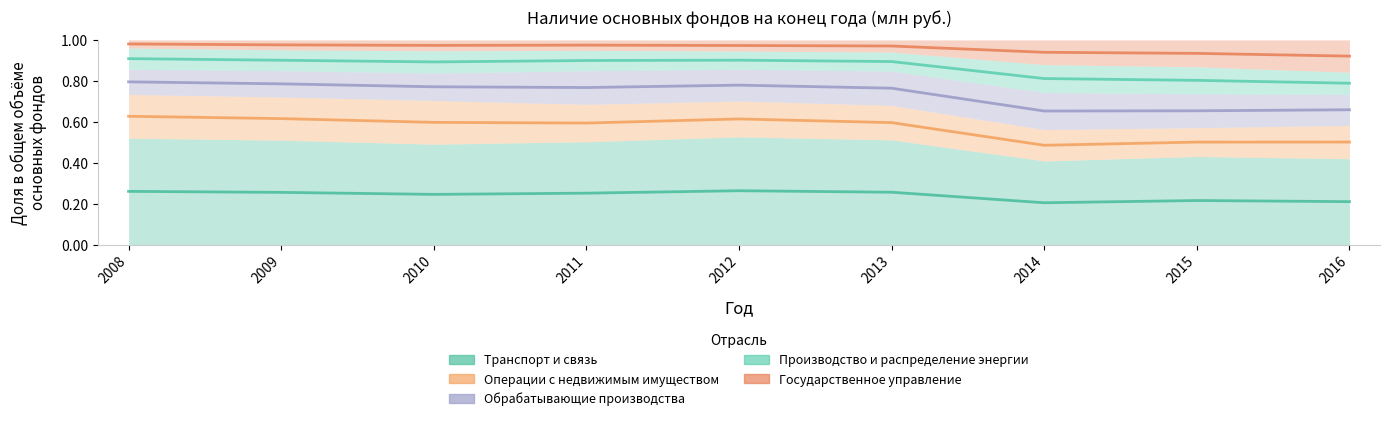

What is the total value across all series at 2016?

3.1